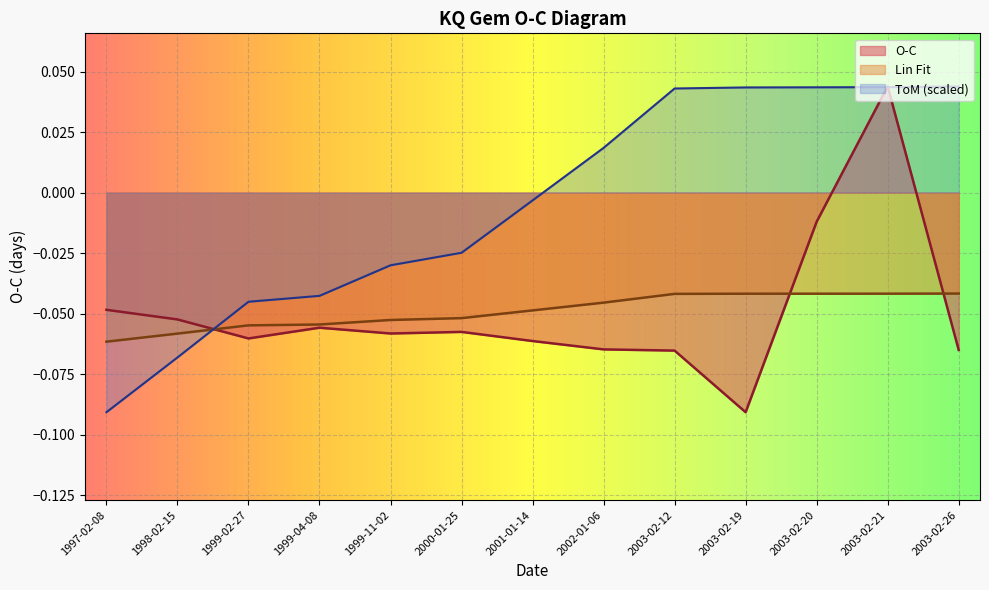

Reading right to left, list all the values displayed in this chart.

ToM: 0.0	0.0	0.0	0.0	0.0	0.0	-0.0	-0.0	-0.0	-0.0	-0.0	-0.1	-0.1
O-C: -0.1	0.0	-0.0	-0.1	-0.1	-0.1	-0.1	-0.1	-0.1	-0.1	-0.1	-0.1	-0.0
Lin Fit: -0.0	-0.0	-0.0	-0.0	-0.0	-0.0	-0.0	-0.1	-0.1	-0.1	-0.1	-0.1	-0.1